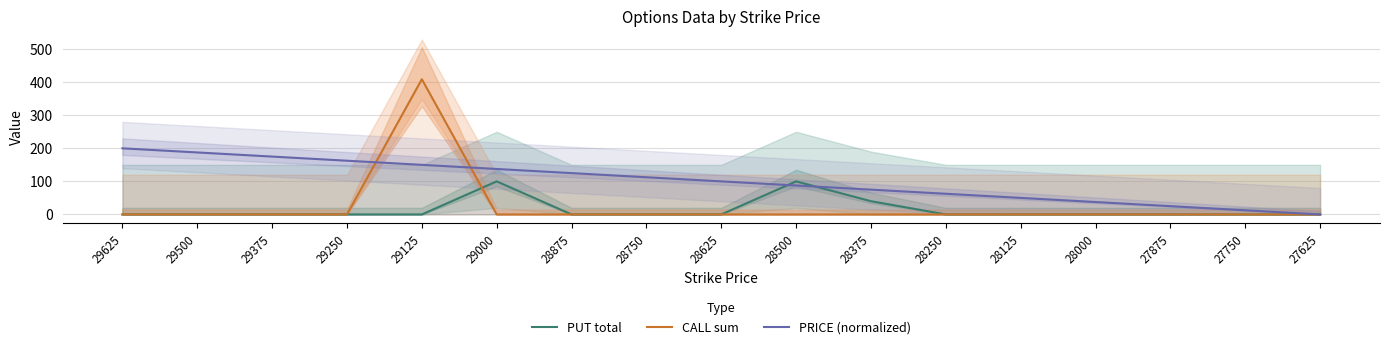

Between 28625 and 28375, which series saw the biggest shift?

PUT total